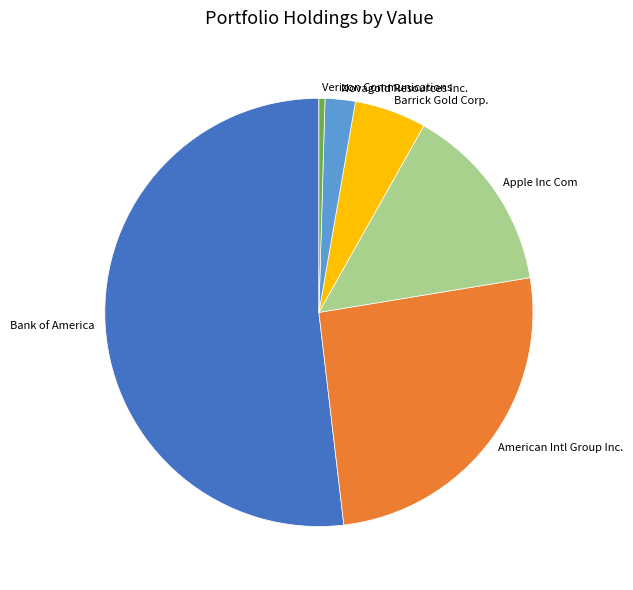

Is the sum of Barrick Gold Corp. and American Intl Group Inc. greater than half?

No